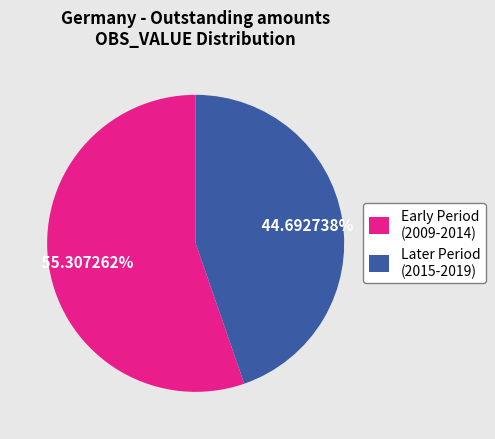

Do Early Period (2009-2014) and Later Period (2015-2019) together represent more than half of the pie?

Yes